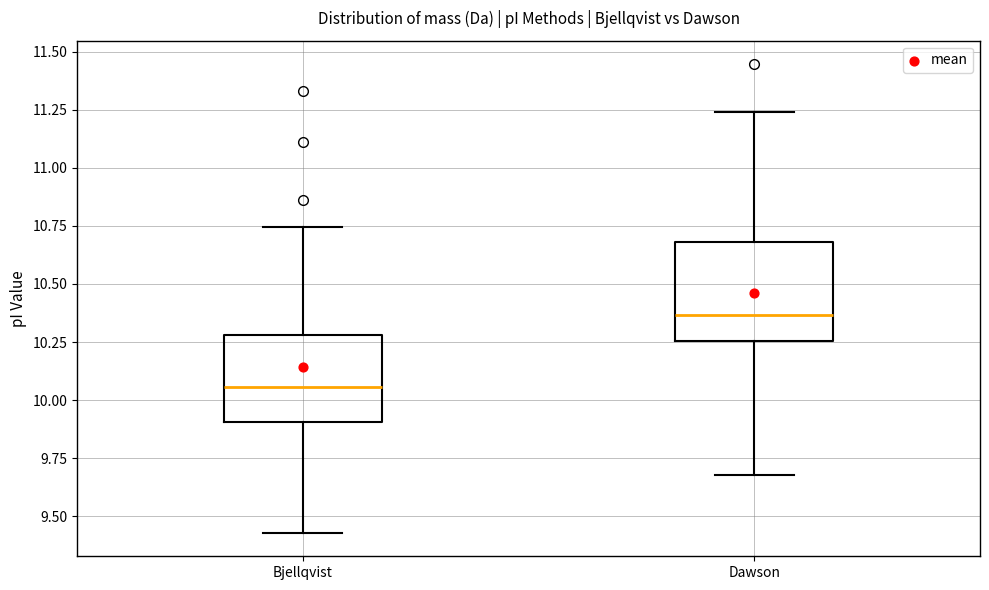

Reading left to right, transcribe this box plot: for each box, give where its median line is, the range the box spans, and where its two whiskers end, as read against the y-axis. The values are not printed on the chart, so give them approximately, as read against the axis.

Bjellqvist: median 10.05, box 9.90 to 10.30, whiskers 9.45 to 10.75
Dawson: median 10.35, box 10.25 to 10.70, whiskers 9.70 to 11.25